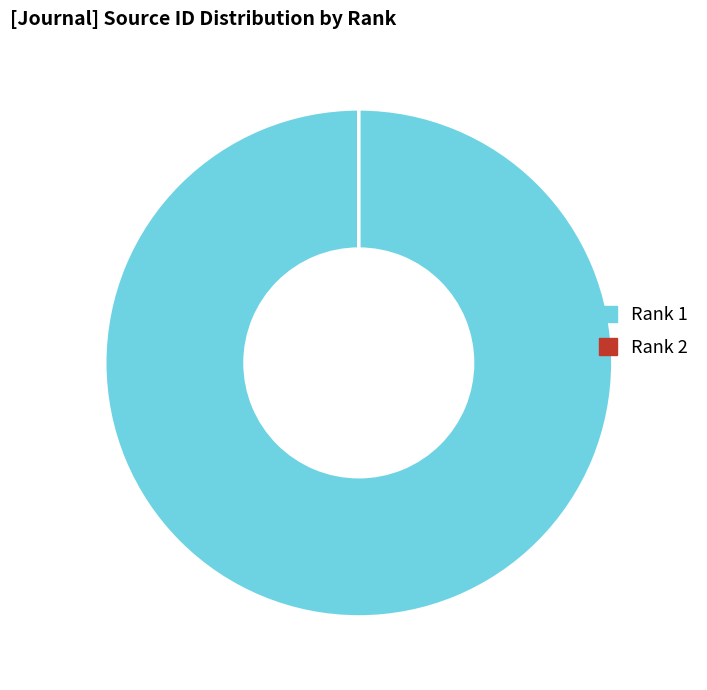

Which category has the biggest portion of the pie?

Rank 1